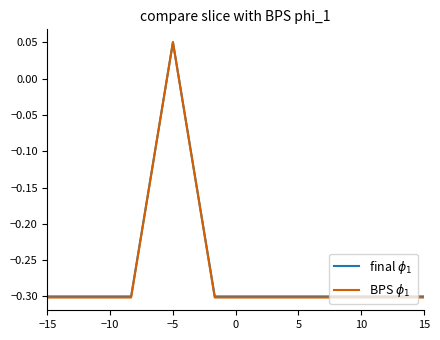

What is the minimum value shown in the chart?

-0.3